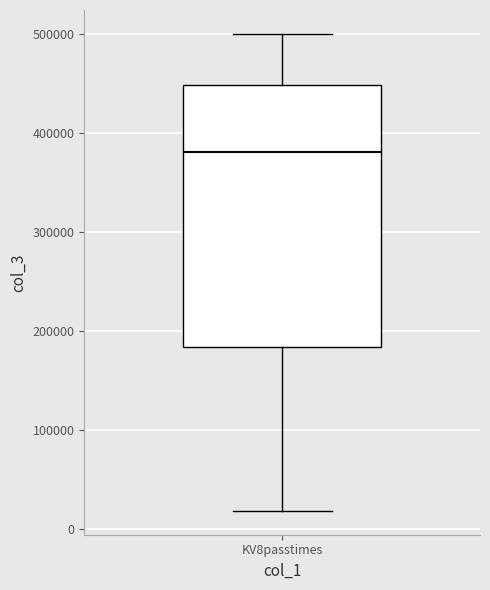

Where is the upper edge of the box for KV8passtimes on the y-axis? The values are not printed on the chart, so give them approximately, as read against the axis.

450000